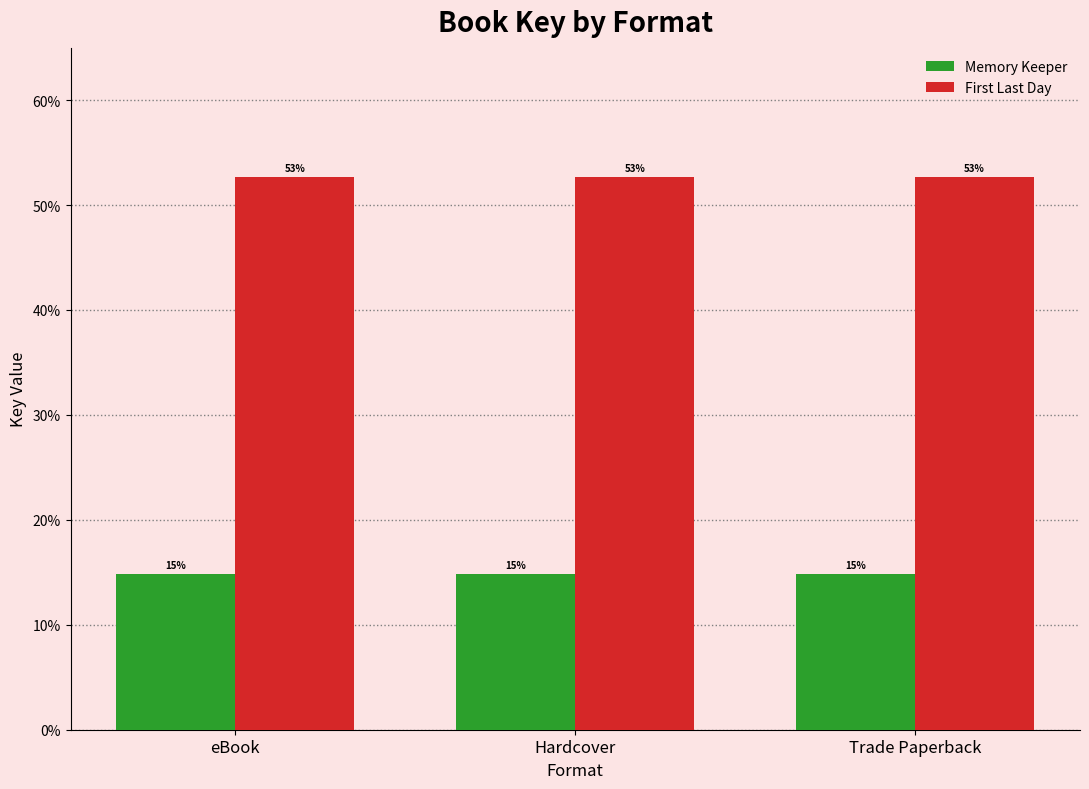

Which series changed the most between Hardcover and Trade Paperback?

Memory Keeper